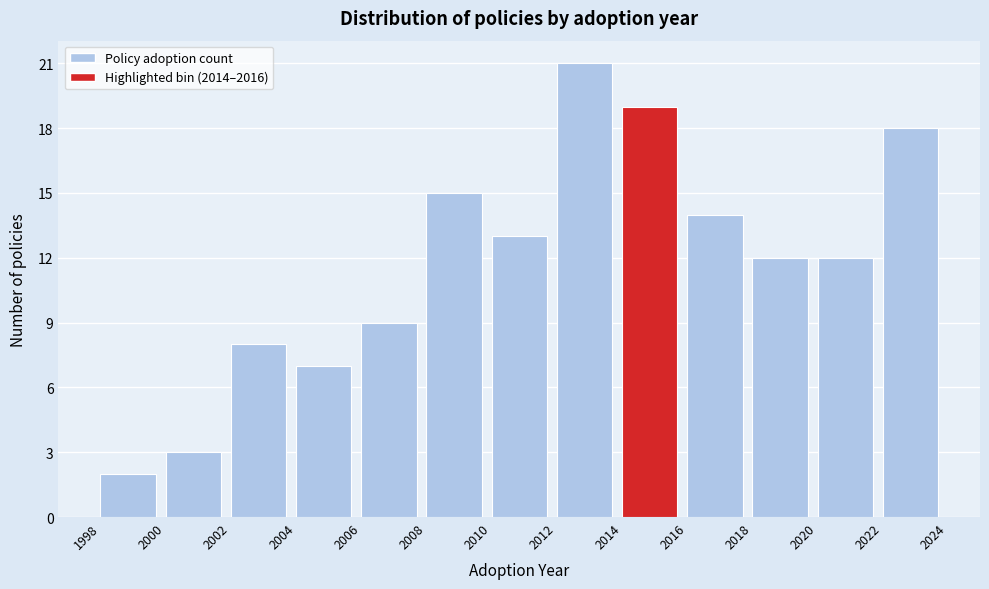

Over which range of the x-axis is the bar tallest?

2012 to 2014